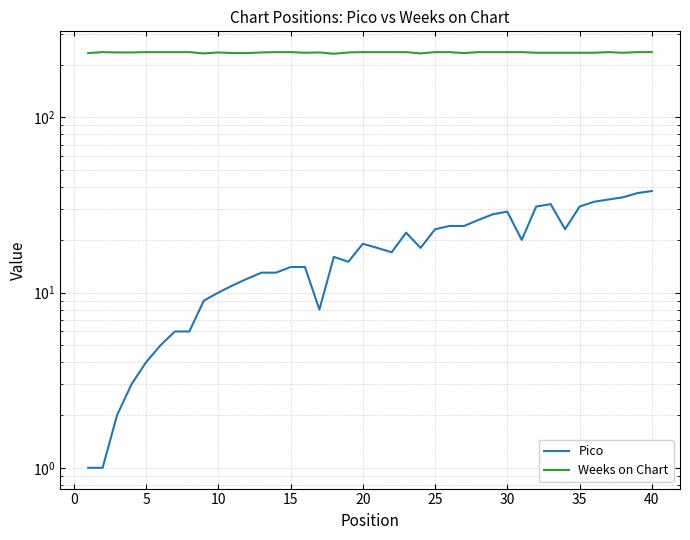

What is the average value of the Weeks on Chart series?

235